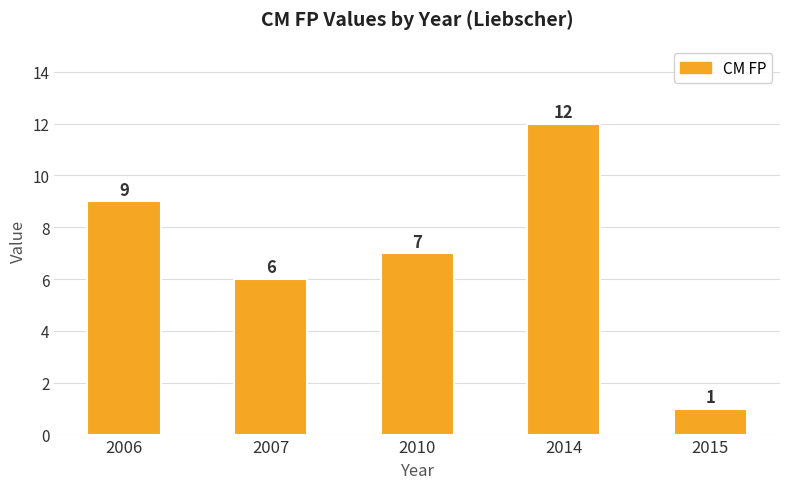

Rank the categories by value from highest to lowest.

2014, 2006, 2010, 2007, 2015